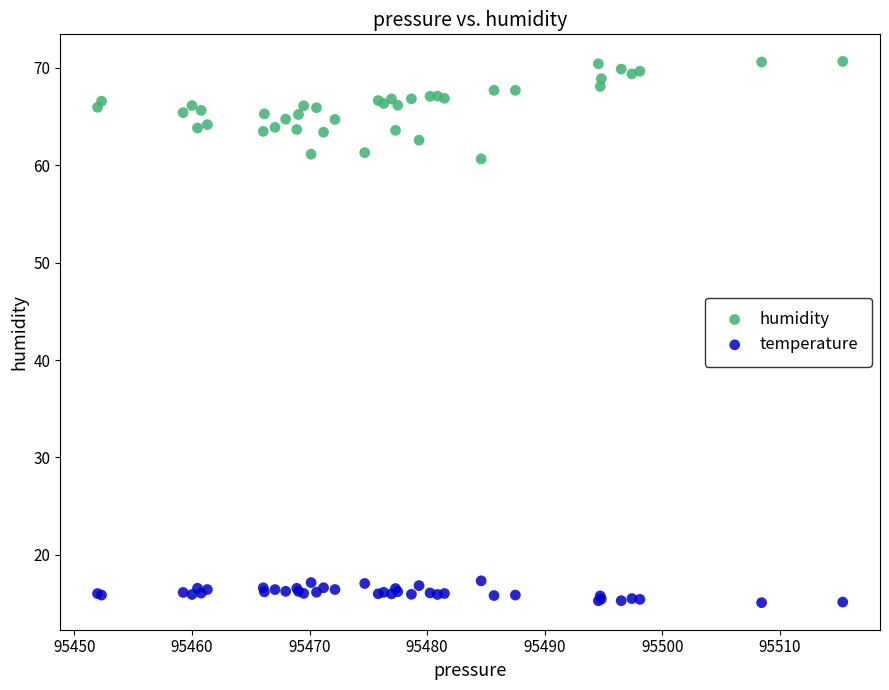

Which series contains the lowest Y value?

temperature